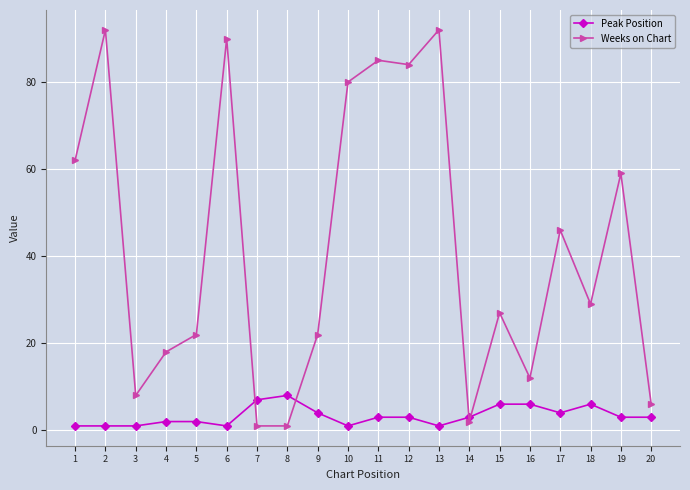

What is the maximum value for Weeks on Chart?

92